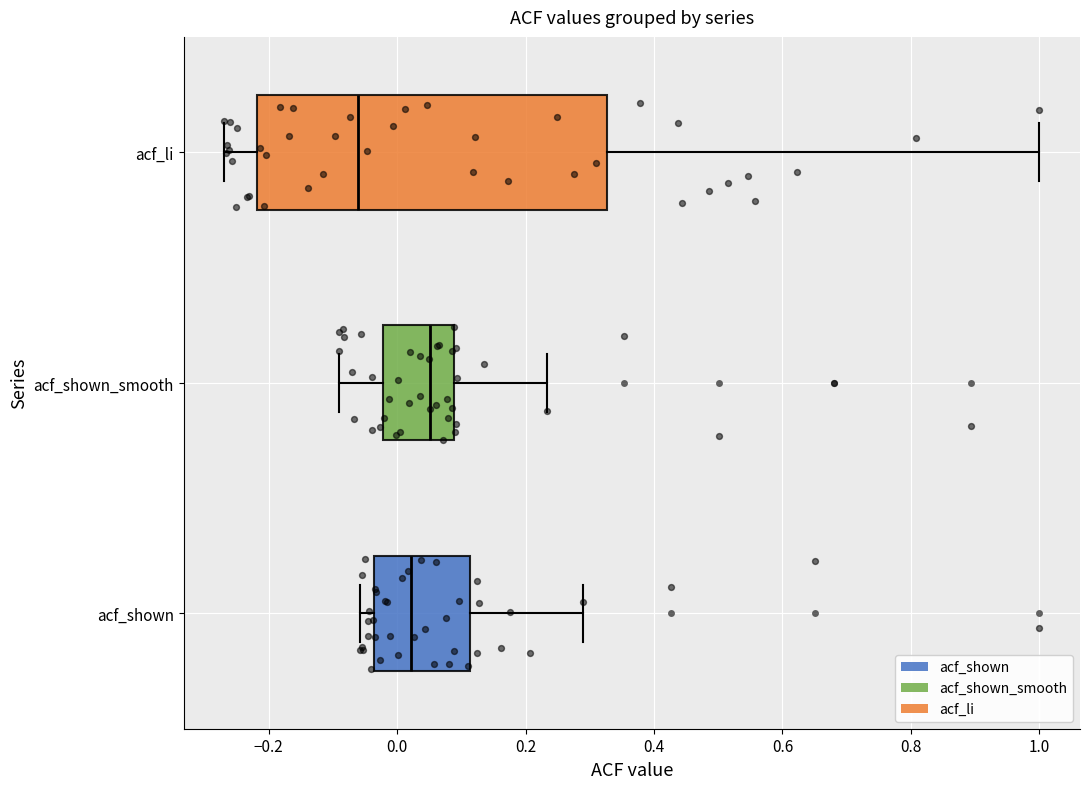

Where does the median line of the box for acf_shown sit on the x-axis? The values are not printed on the chart, so give them approximately, as read against the axis.

0.02